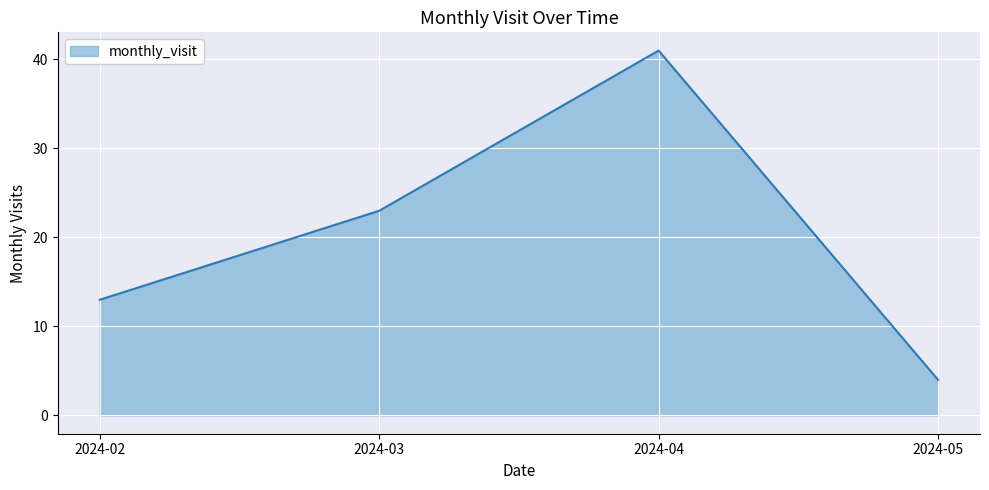

True or false: the data shows 18 at 2024-02.

False